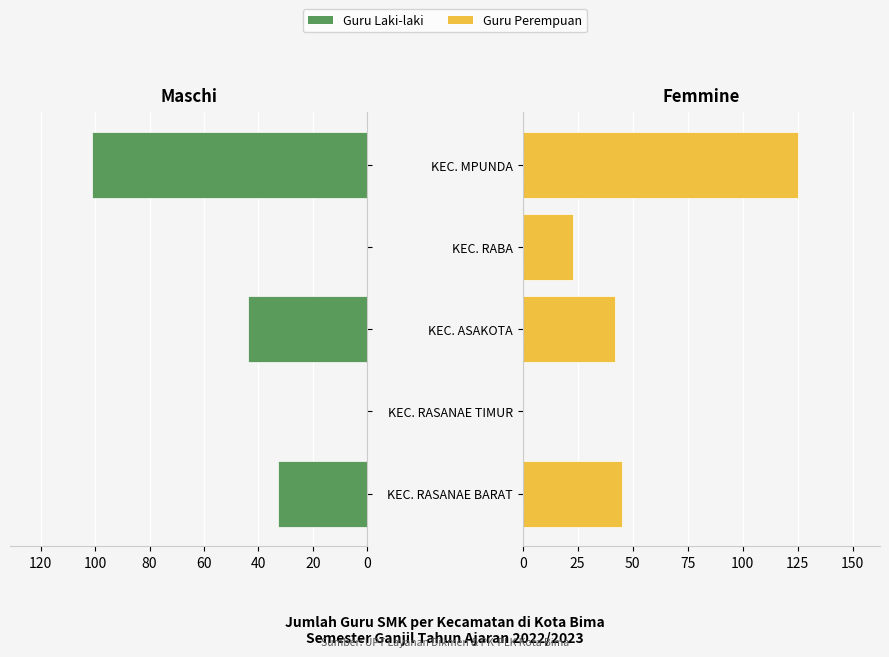

What is the value of the Guru Laki-laki bar at the 5th from the left?

101